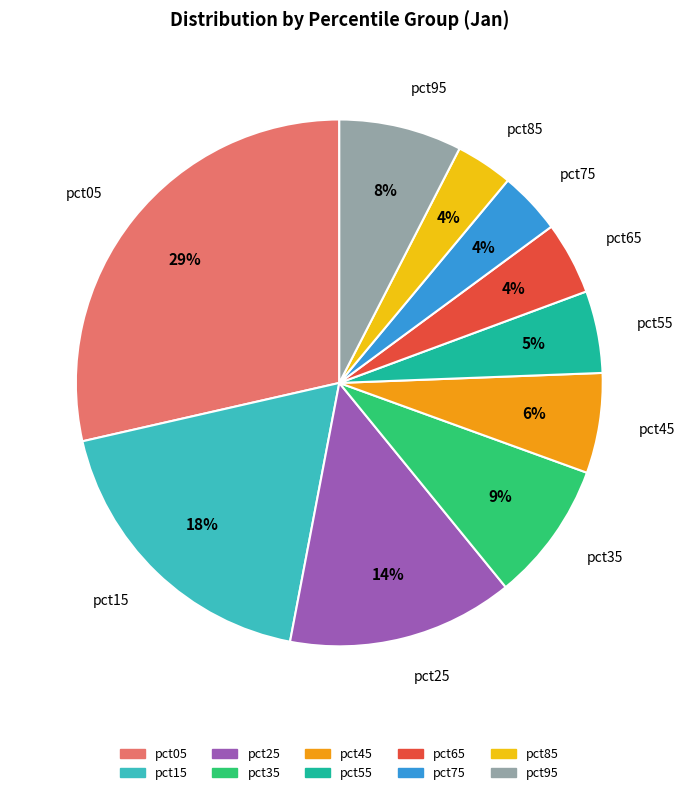

Between pct35 and pct25, which is larger?

pct25